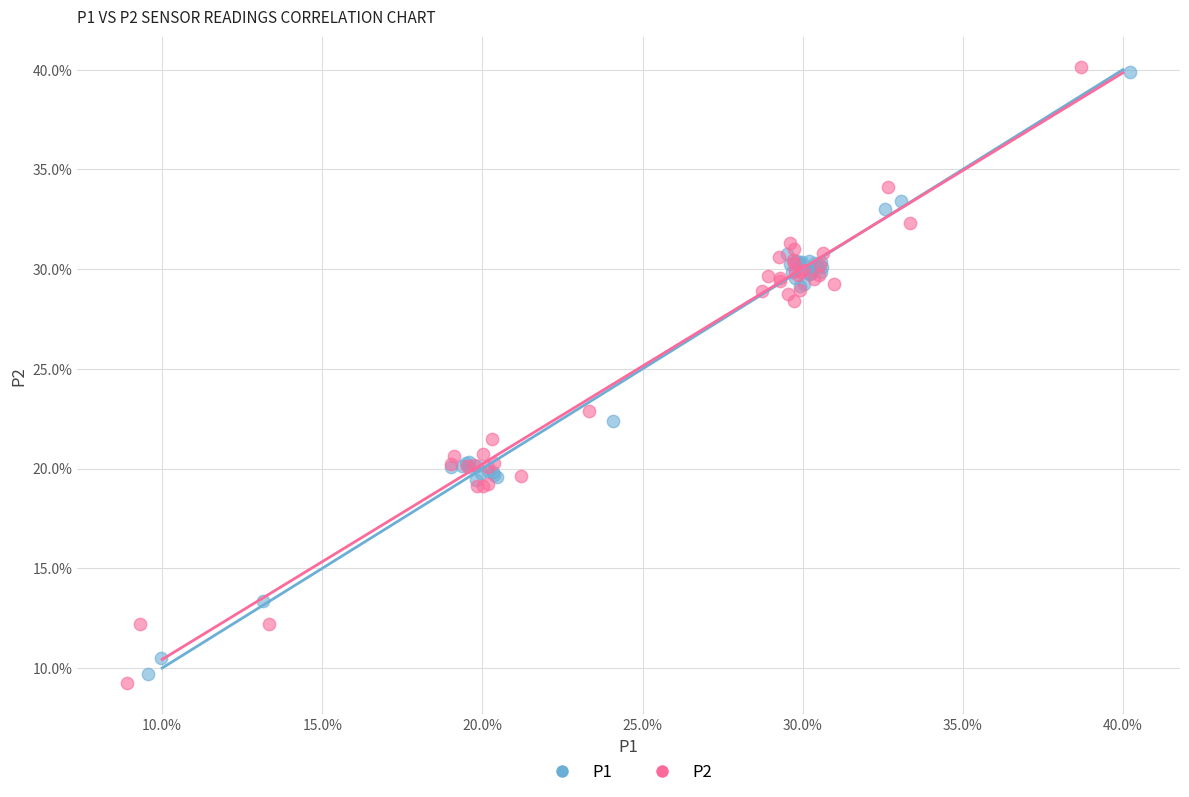

Which series has the largest Y range (max minus min)?

P2